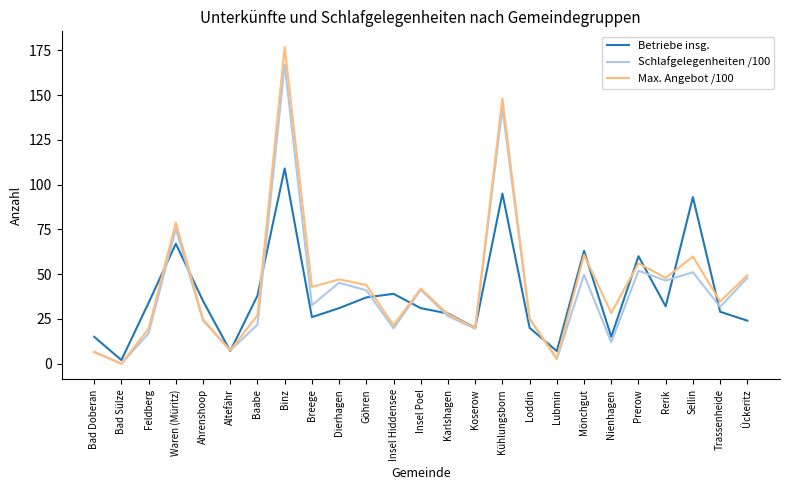

True or false: Betriebe insg. has more than 0 interior local peaks.

True